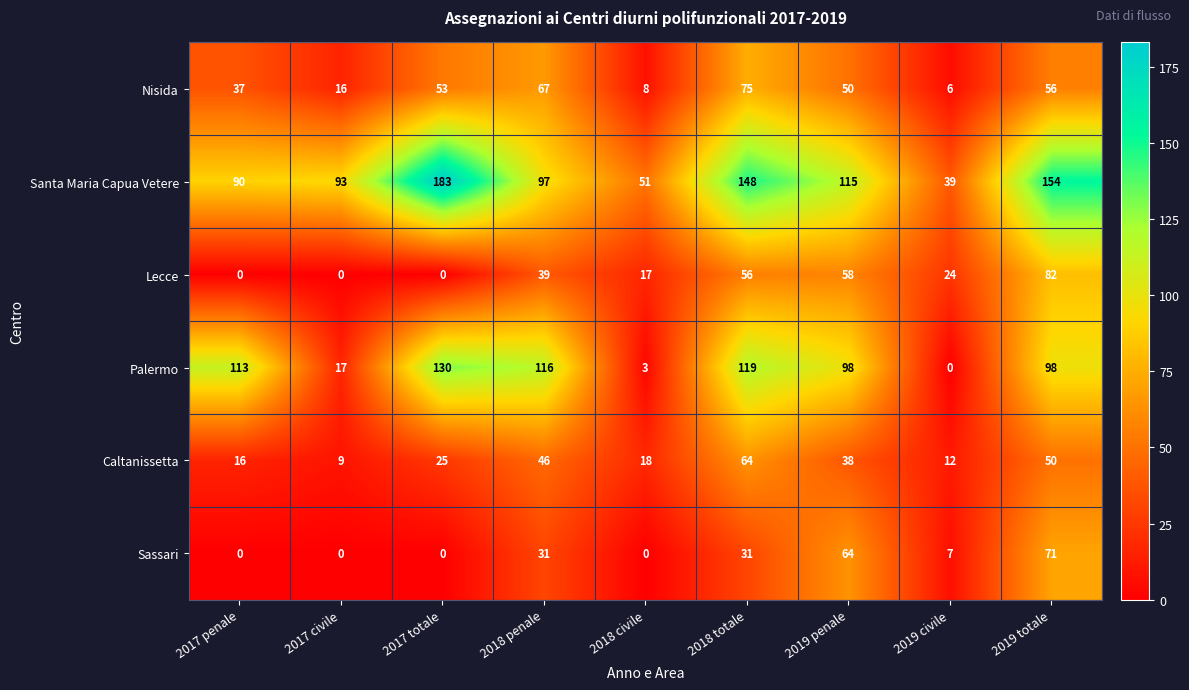

What is the total value across all series at 2017 civile?

135